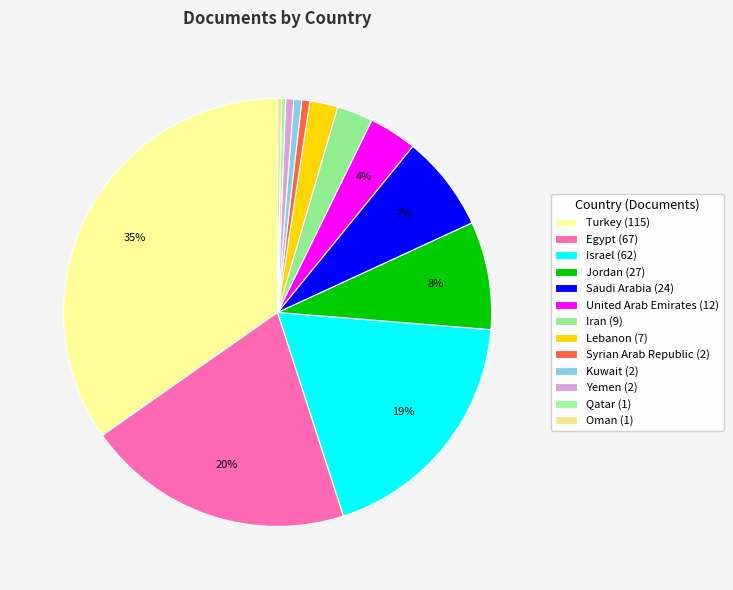

What is the total percentage of Jordan and Iran?

10.9%